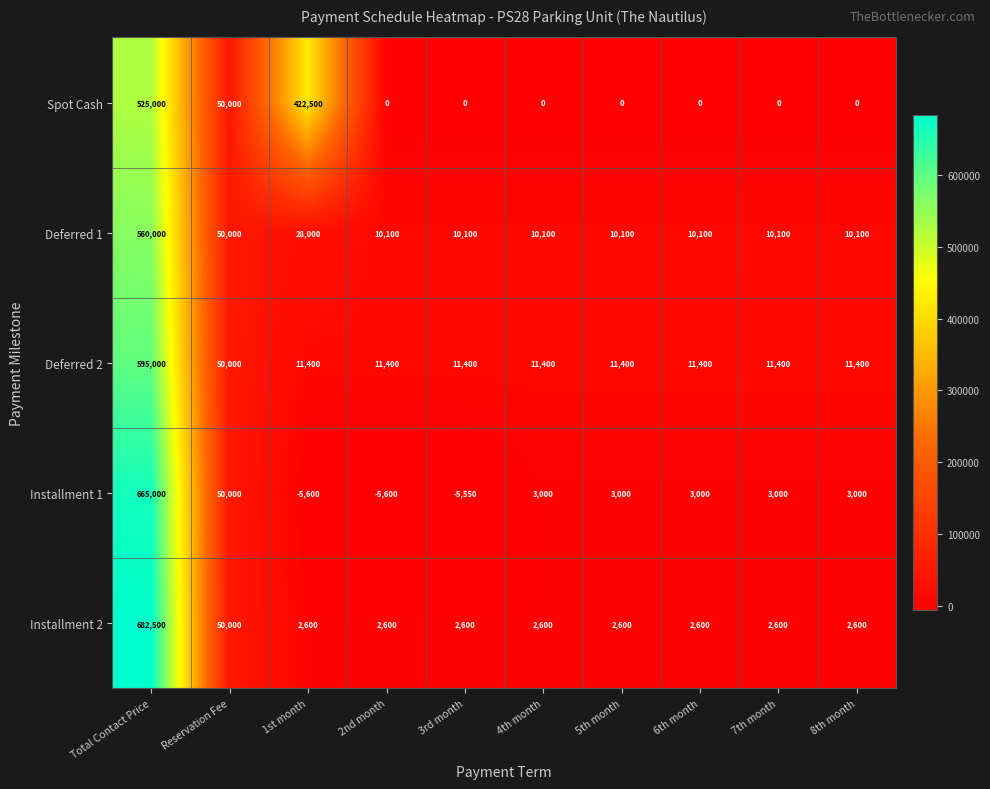

Rank the series by their maximum value, from lowest to highest.

Spot Cash, Deferred 1, Deferred 2, Installment 1, Installment 2